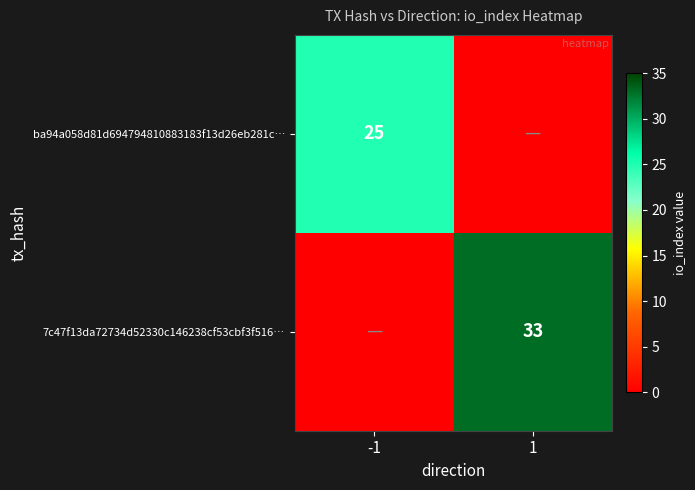

Is the value of ba94a058d81d694794810883183f13d26eb281c… at -1 greater than the value of 7c47f13da72734d52330c146238cf53cbf3f516… at 1?

No